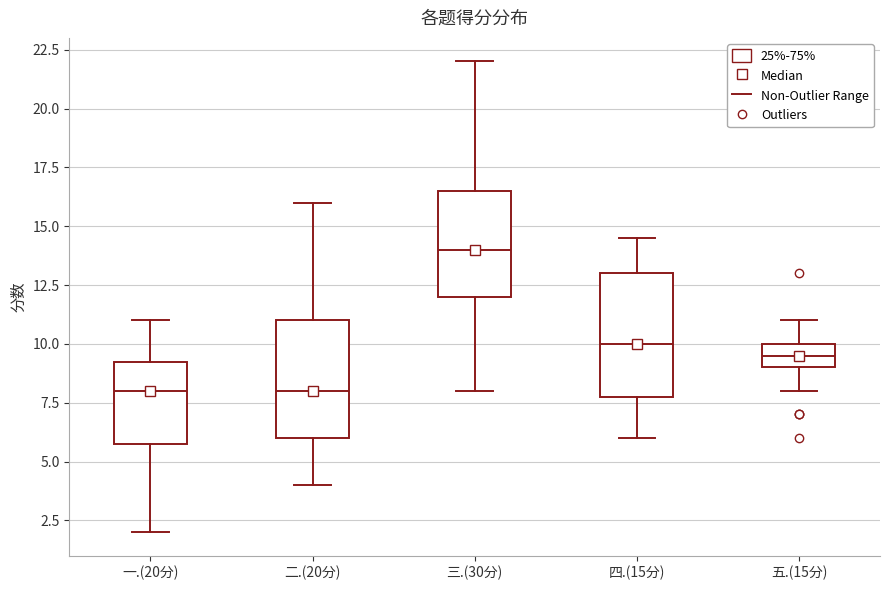

Reading left to right, read every box against the y-axis: the position of its median line, the range the box covers, and the ends of its whiskers. The values are not printed on the chart, so give them approximately, as read against the axis.

一.(20分): median 8.0, box 6.0 to 9.5, whiskers 2.0 to 11.0
二.(20分): median 8.0, box 6.0 to 11.0, whiskers 4.0 to 16.0
三.(30分): median 14.0, box 12.0 to 16.5, whiskers 8.0 to 22.0
四.(15分): median 10.0, box 8.0 to 13.0, whiskers 6.0 to 14.5
五.(15分): median 9.5, box 9.0 to 10.0, whiskers 8.0 to 11.0